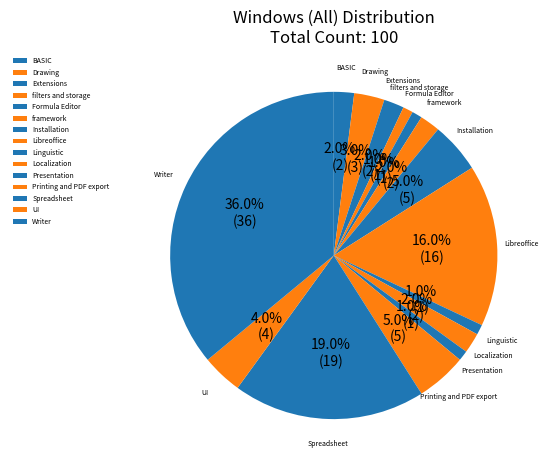

How many segments does this pie chart have?

15